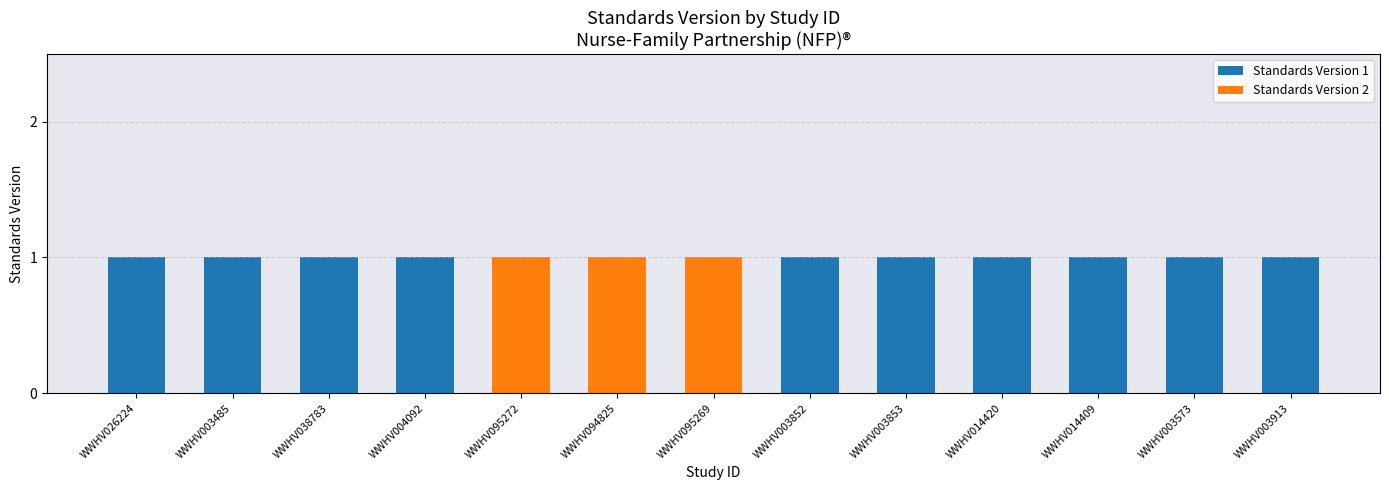

Is it true that Standards Version 1 equals 1 at WWHV094825?

False